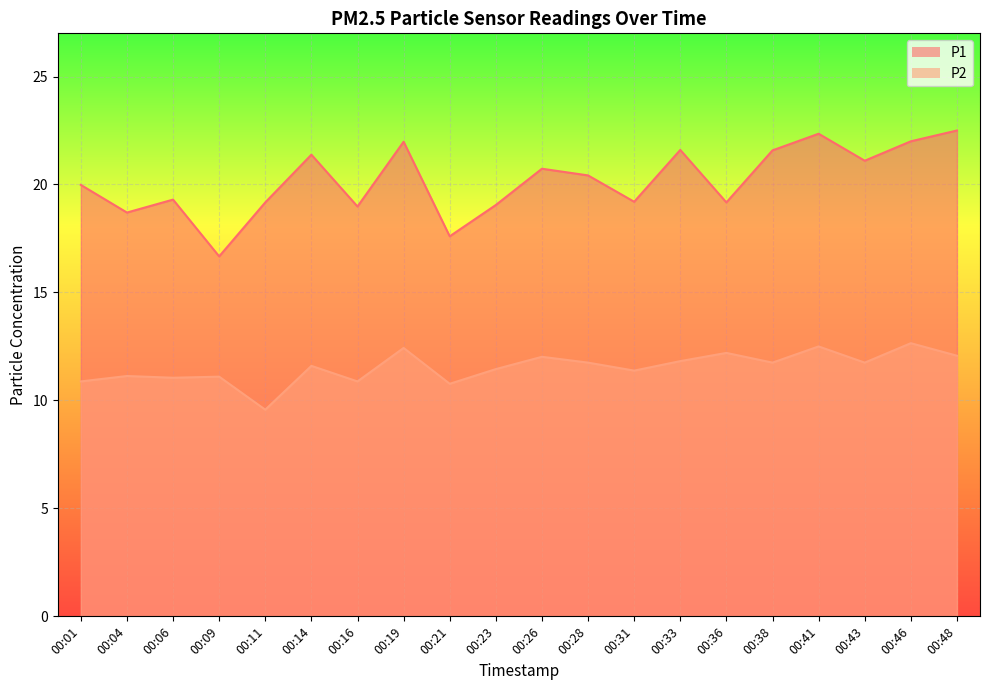

What is the highest value of the P1 series?

22.5